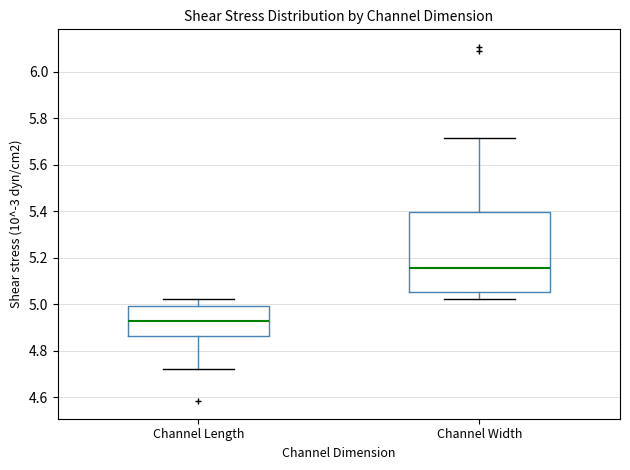

Where is the upper edge of the box for Channel Width on the y-axis? The values are not printed on the chart, so give them approximately, as read against the axis.

5.40